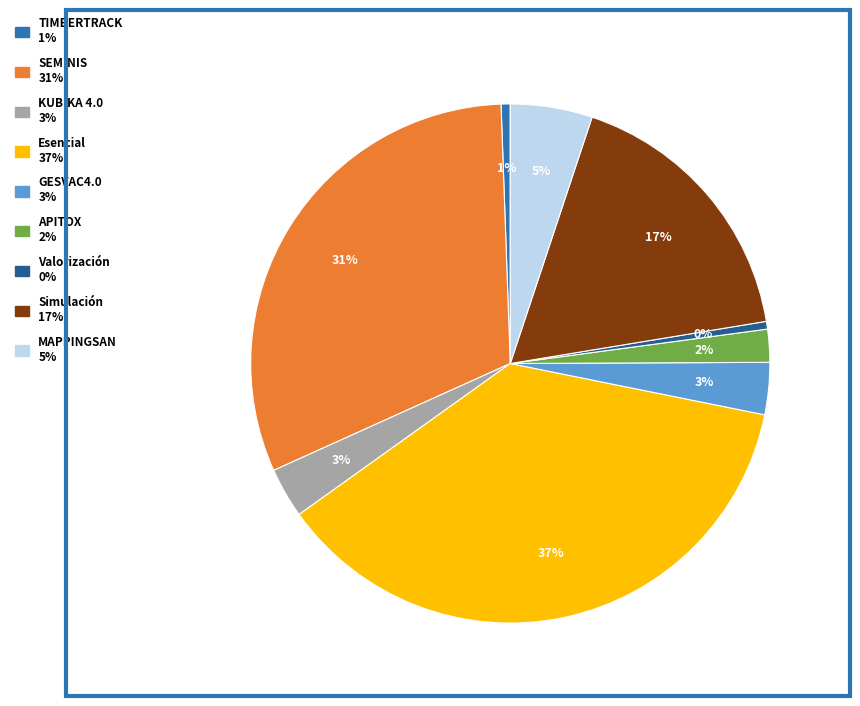

True or false: SEMINIS accounts for 31% of the total.

True